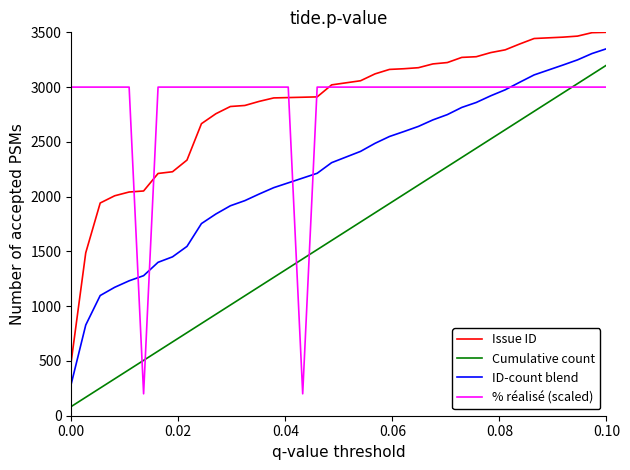

True or false: Issue ID and ID-count blend intersect in this chart.

False